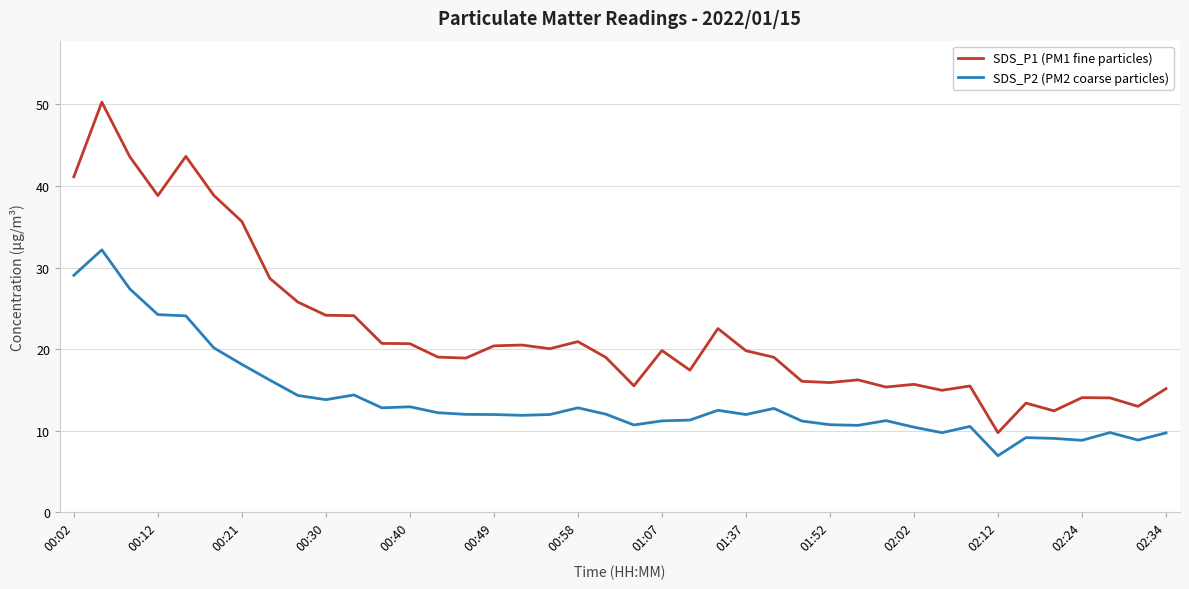

Which series has the largest range (max minus min)?

SDS_P1 (PM1 fine particles)